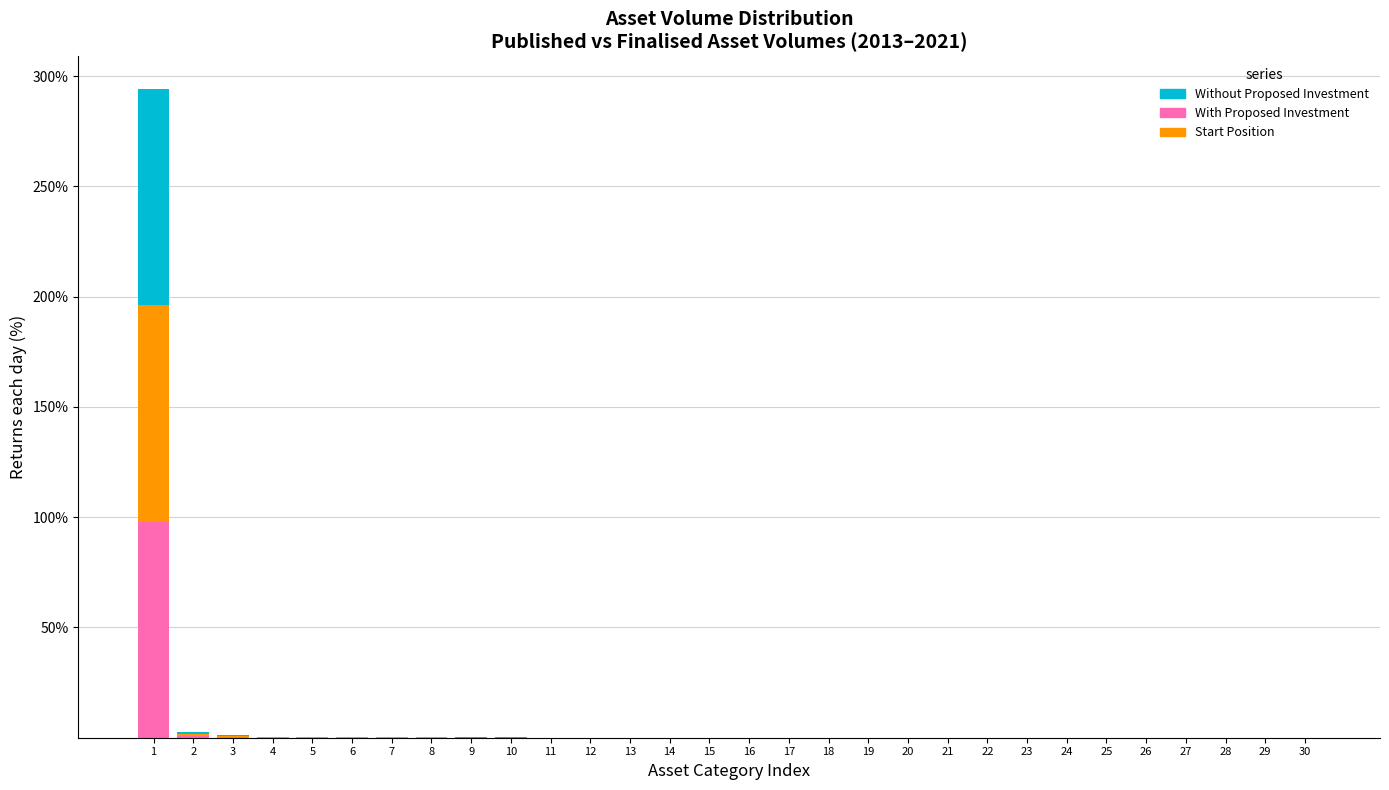

The With Proposed Investment series shows 0.0 at 27. True or false?

True